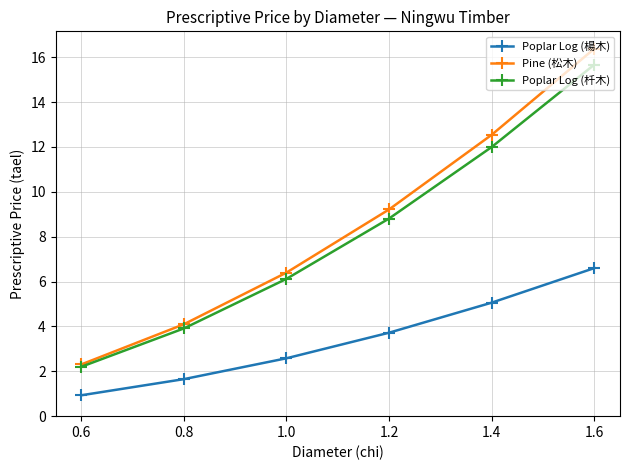

Rank the series at 1.0 from highest to lowest value.

Pine (松木), Poplar Log (杄木), Poplar Log (楊木)